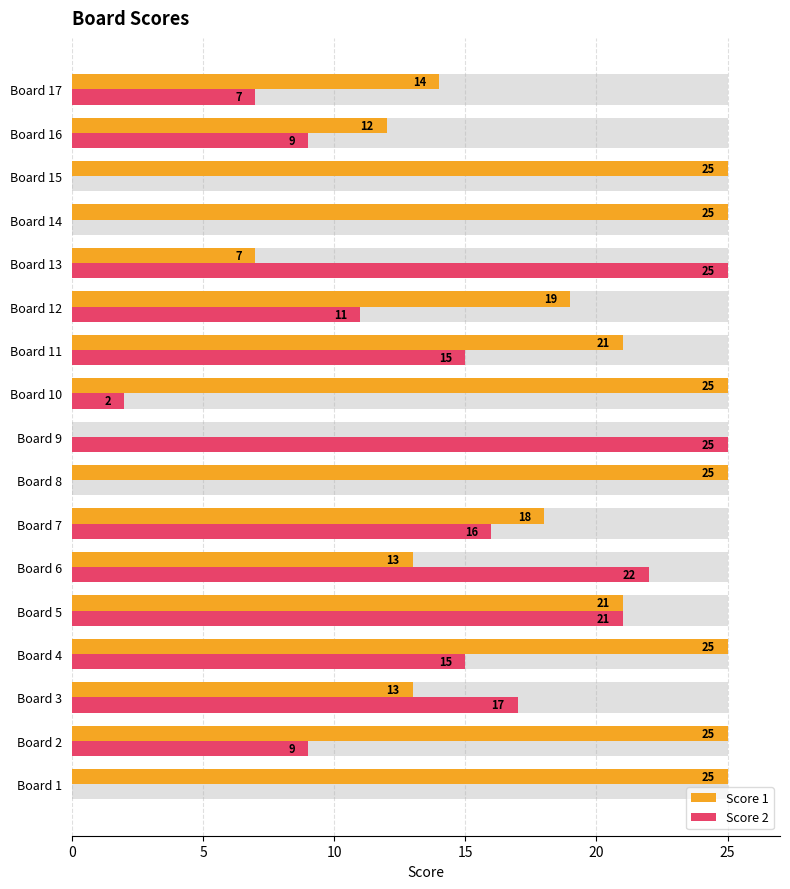

How many bars are there in each group?

2